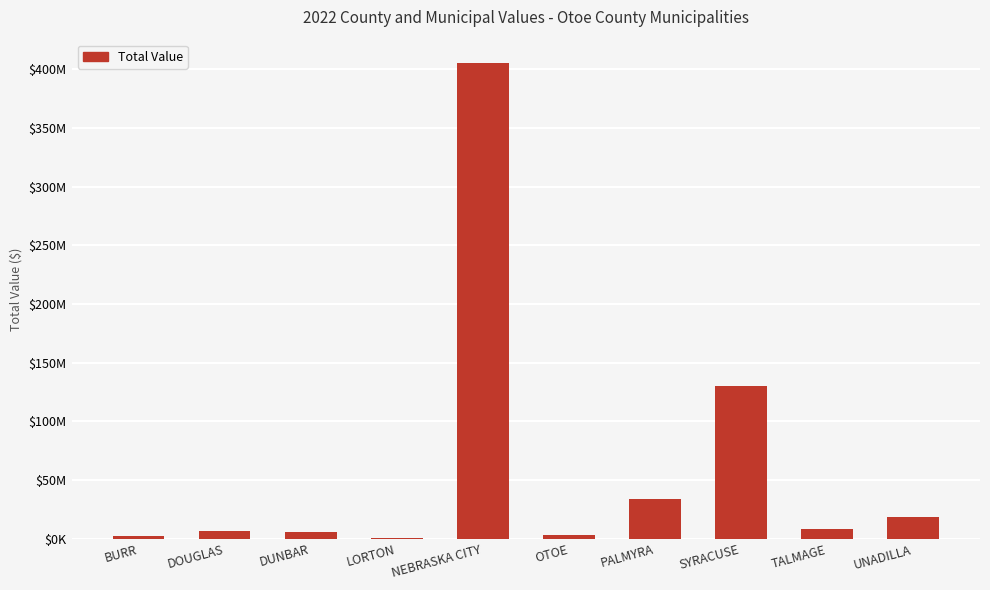

Reading left to right, transcribe all the data shown in this chart.

BURR=2772245	DOUGLAS=6480752	DUNBAR=5801364	LORTON=932787	NEBRASKA CITY=404862112	OTOE=3207946	PALMYRA=33662126	SYRACUSE=130362130	TALMAGE=8684782	UNADILLA=18599657